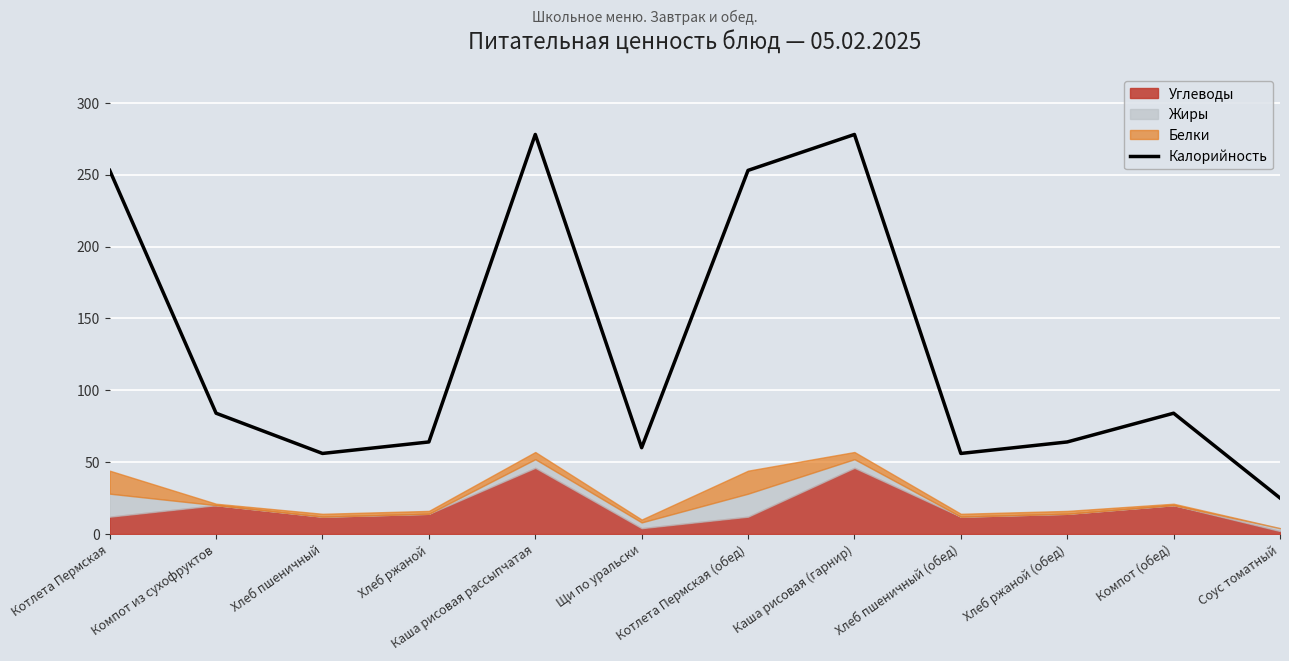

How many lines are shown in the chart?

1